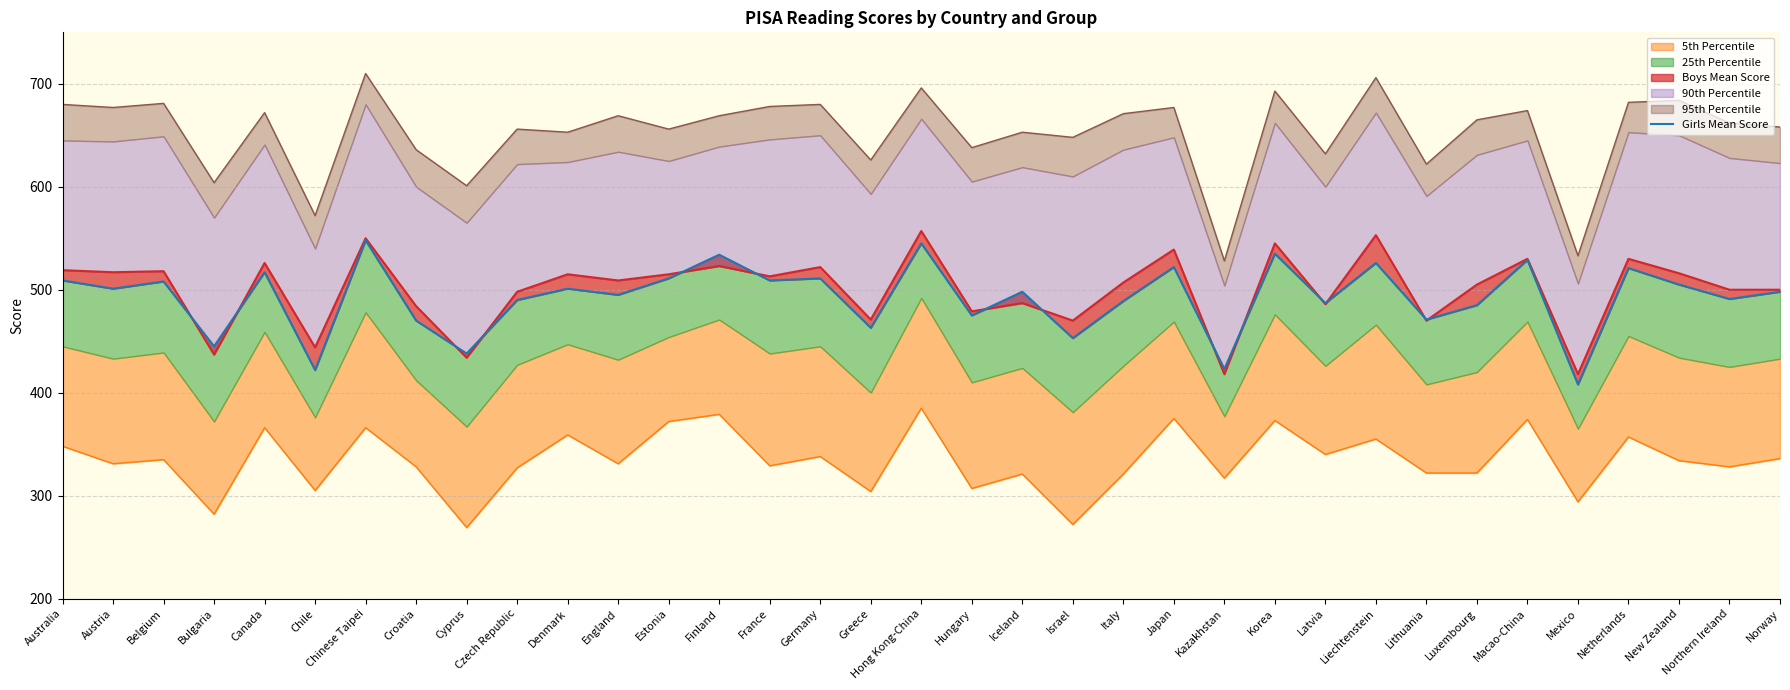

What is the value of the 13th point from the left?

511